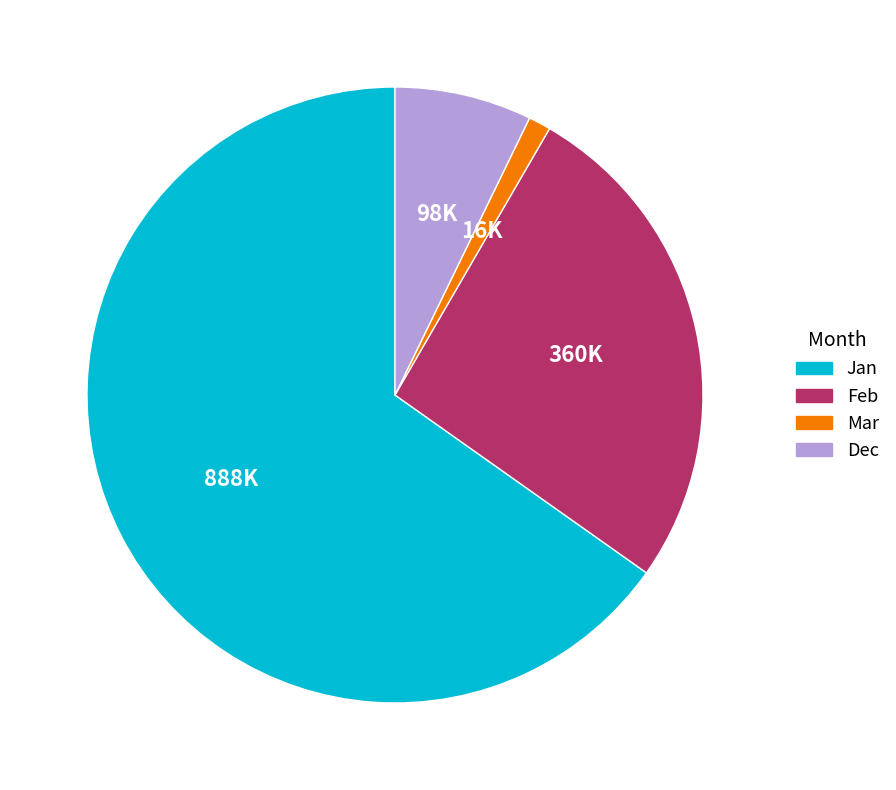

Do Dec and Feb together represent more than half of the pie?

No